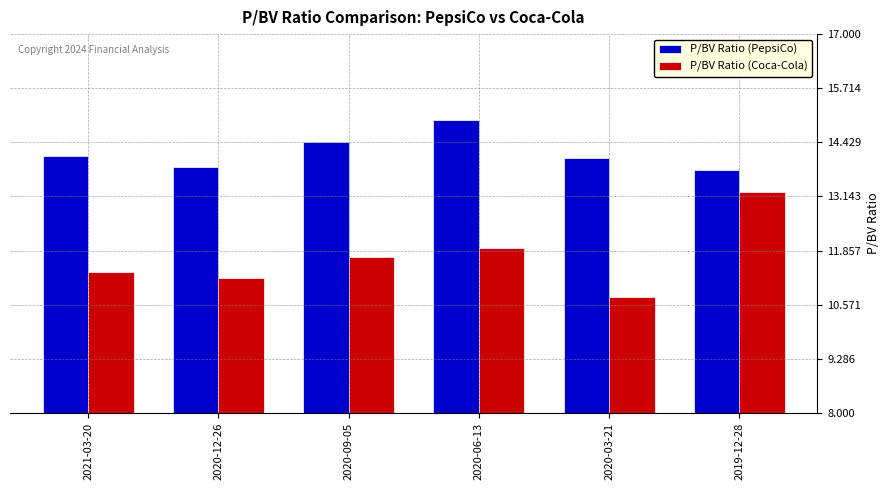

Read the P/BV Ratio (Coca-Cola) value at 2020-12-26.

11.2